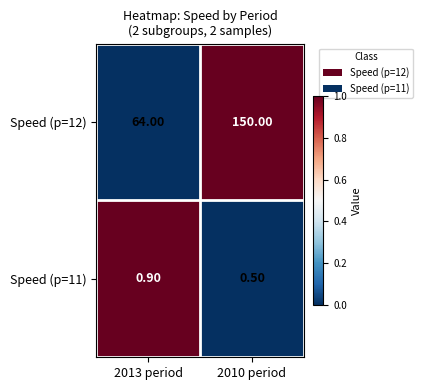

List the series in order of their overall mean, lowest first.

Speed (p=11), Speed (p=12)